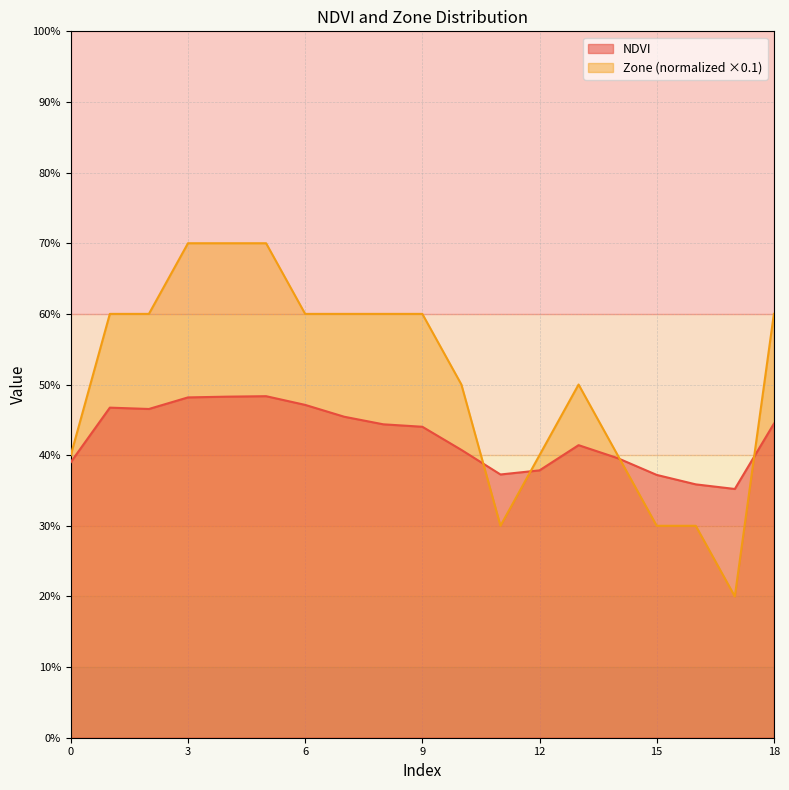

The Zone series shows 0.9 at 8. True or false?

False